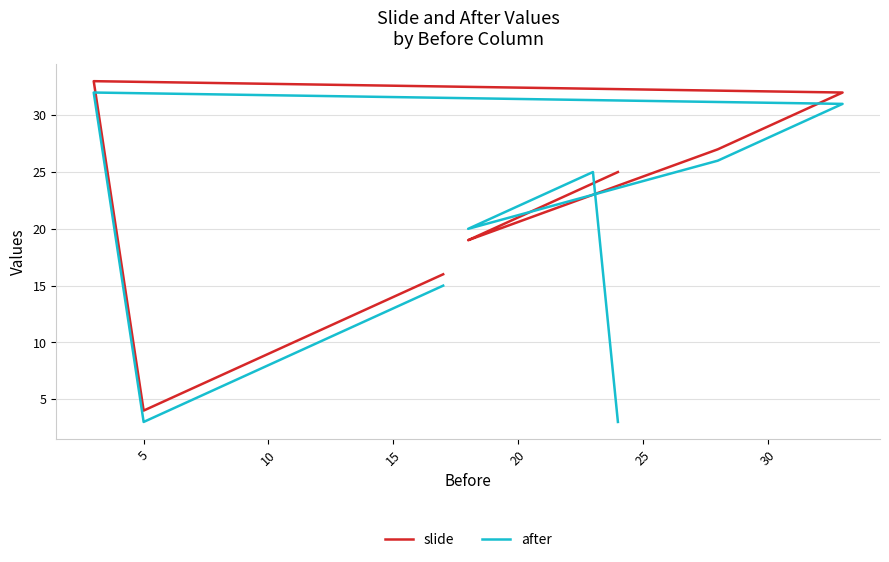

Which series has the largest total across all categories?

slide